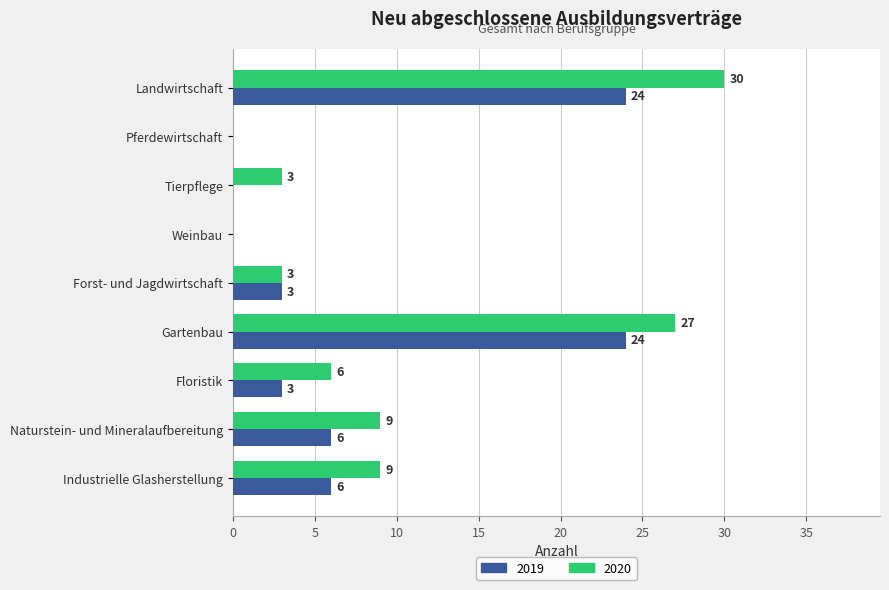

What is the sum of all 2019 values?

66